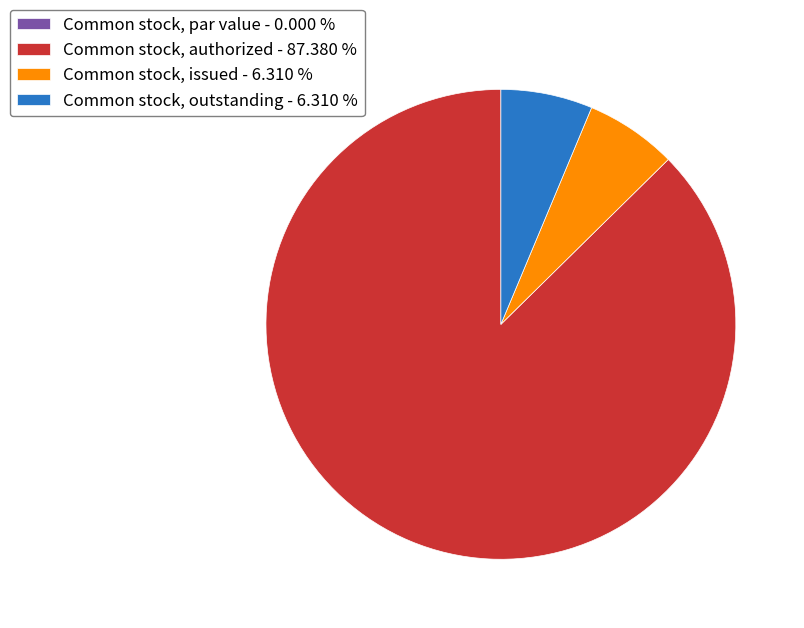

Does Common stock, outstanding - 6.310 % represent more than half of the total?

No